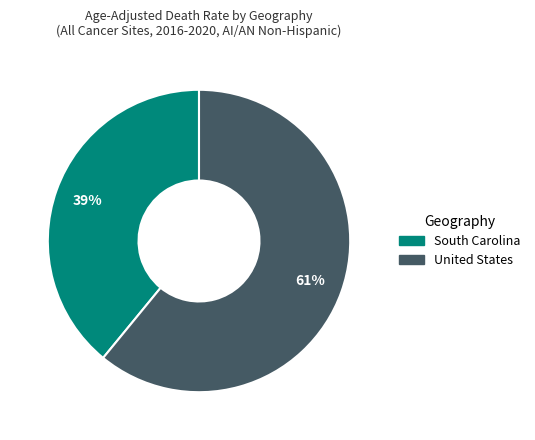

Which has a higher value, South Carolina or United States?

United States